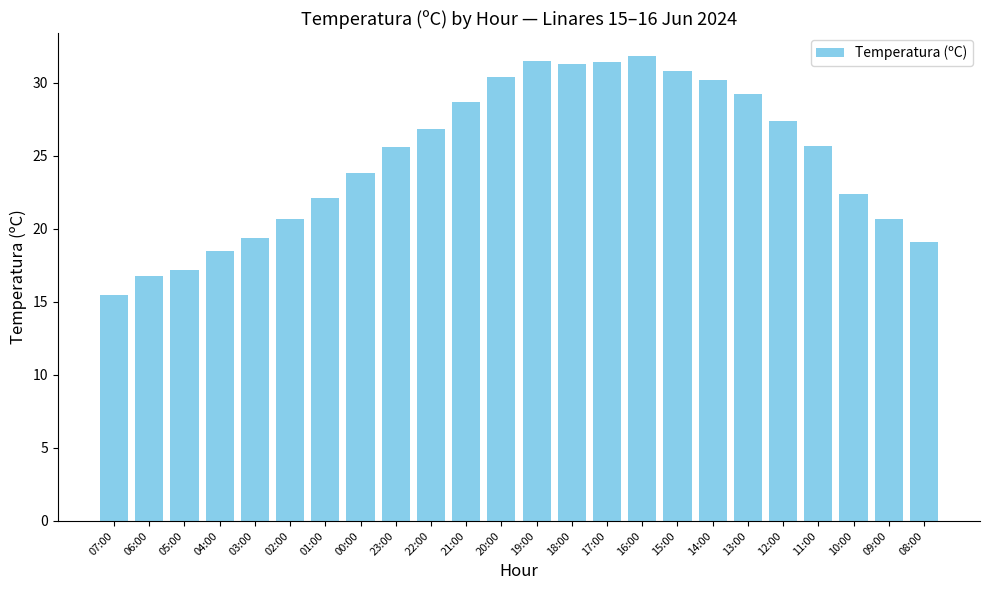

Count the number of data series in this chart.

1